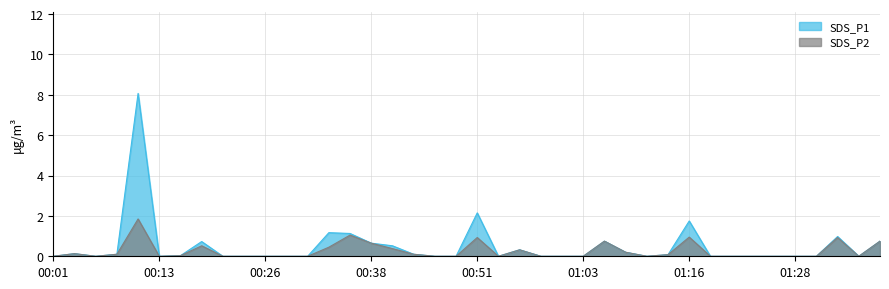

True or false: SDS_P1 and SDS_P2 cross at least once.

False